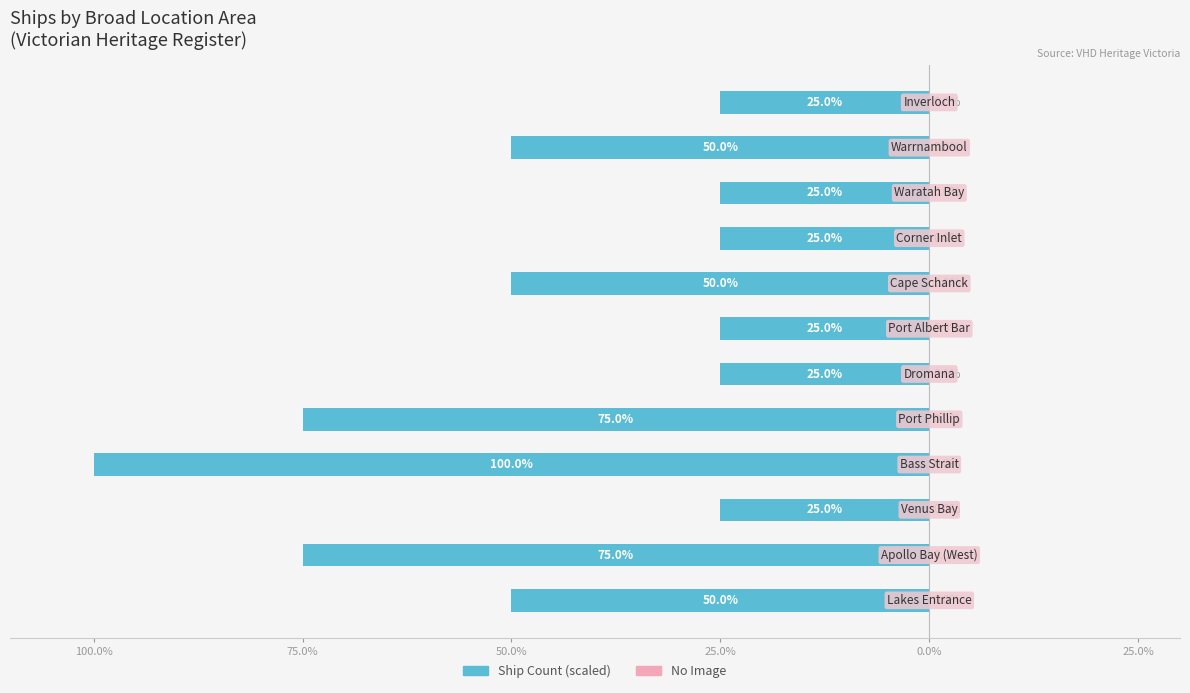

Does the chart contain any negative values?

Yes